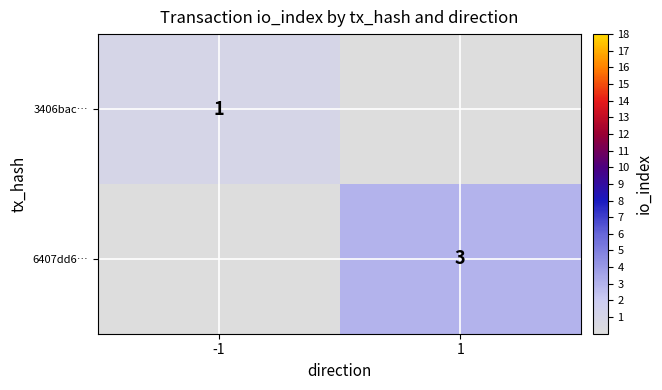

The 3406bac… series shows 1 at -1. True or false?

True